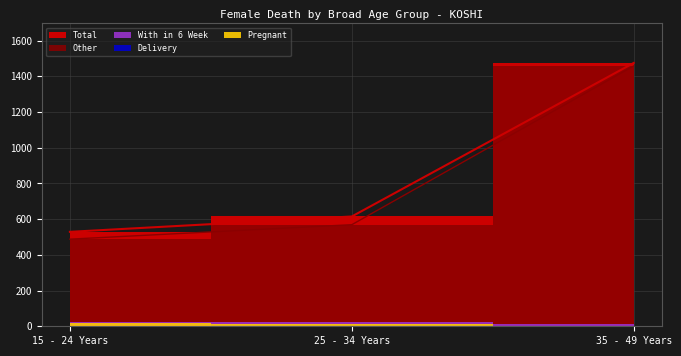

Count the number of categories in the chart.

3